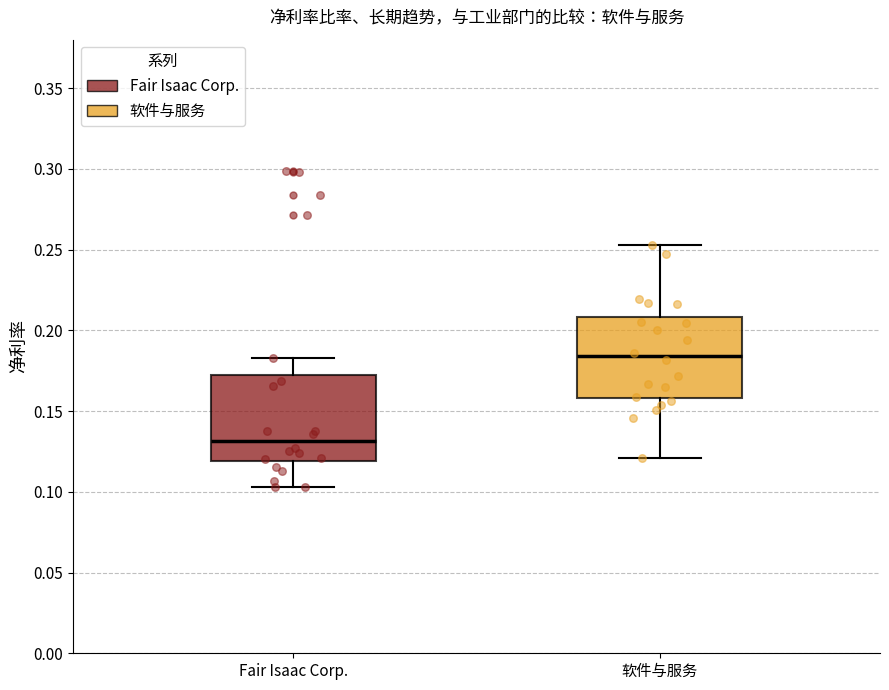

Which box's median line is the highest?

软件与服务